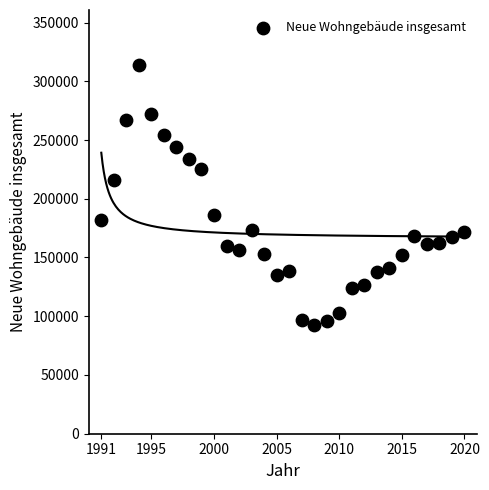

What is the range of X values (max minus min)?

29